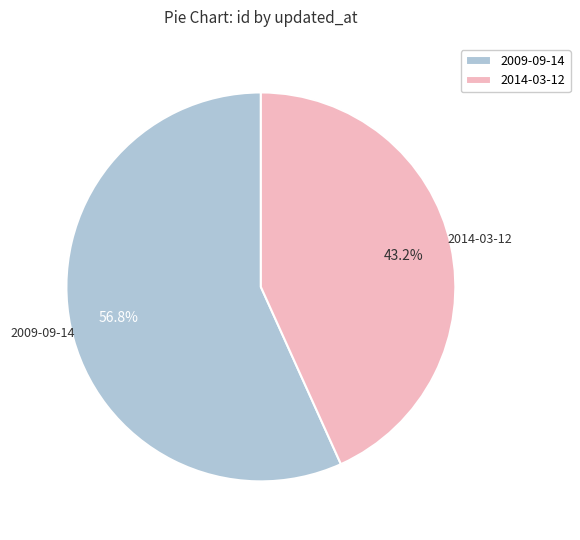

Combined, what portion of the pie is 2009-09-14 and 2014-03-12?

100.0%